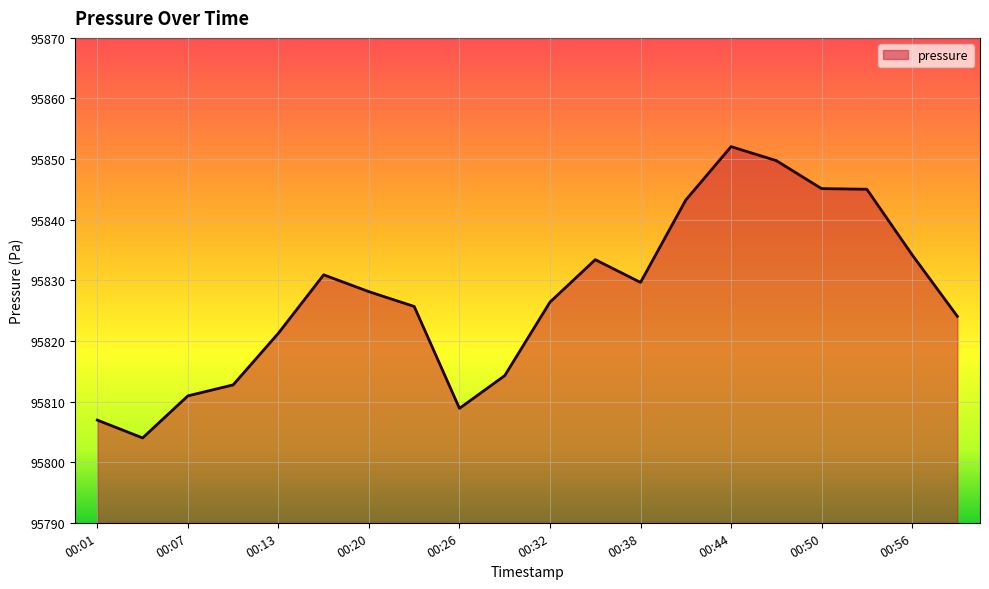

How many distinct data groups are displayed?

1